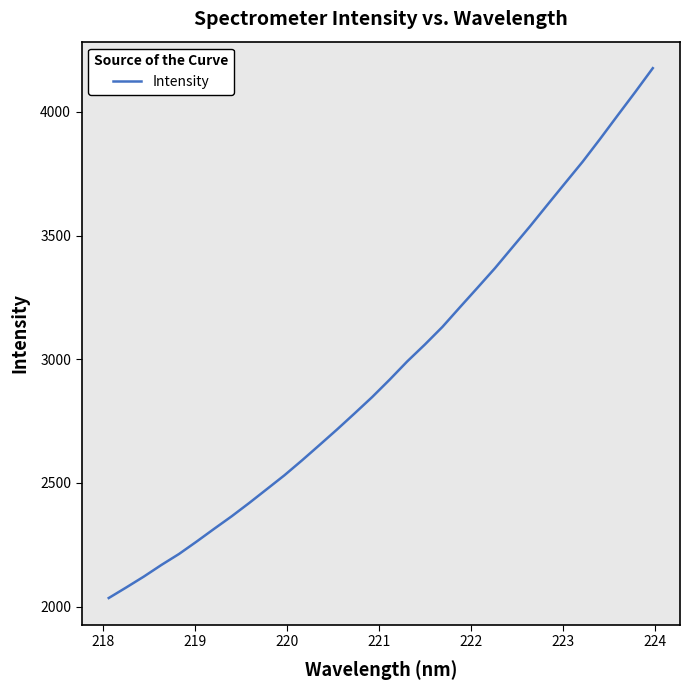

What is the difference between the maximum and minimum values?

2142.3